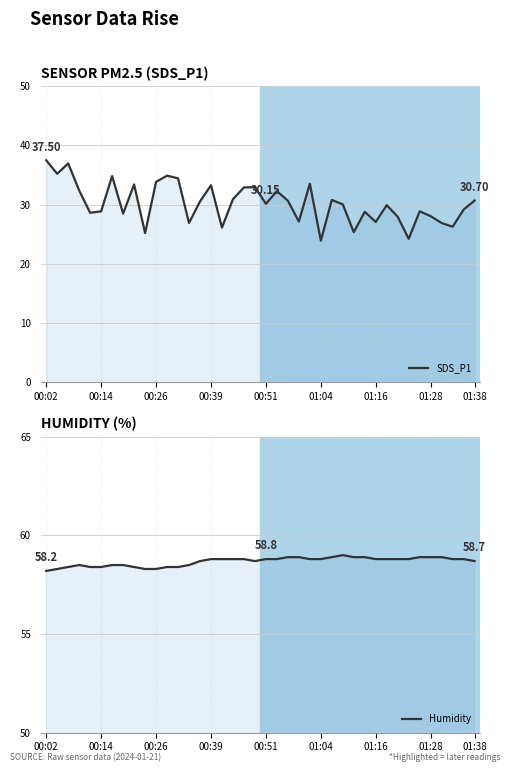

True or false: SDS_P1 has more than 1 points higher than both neighbors.

True